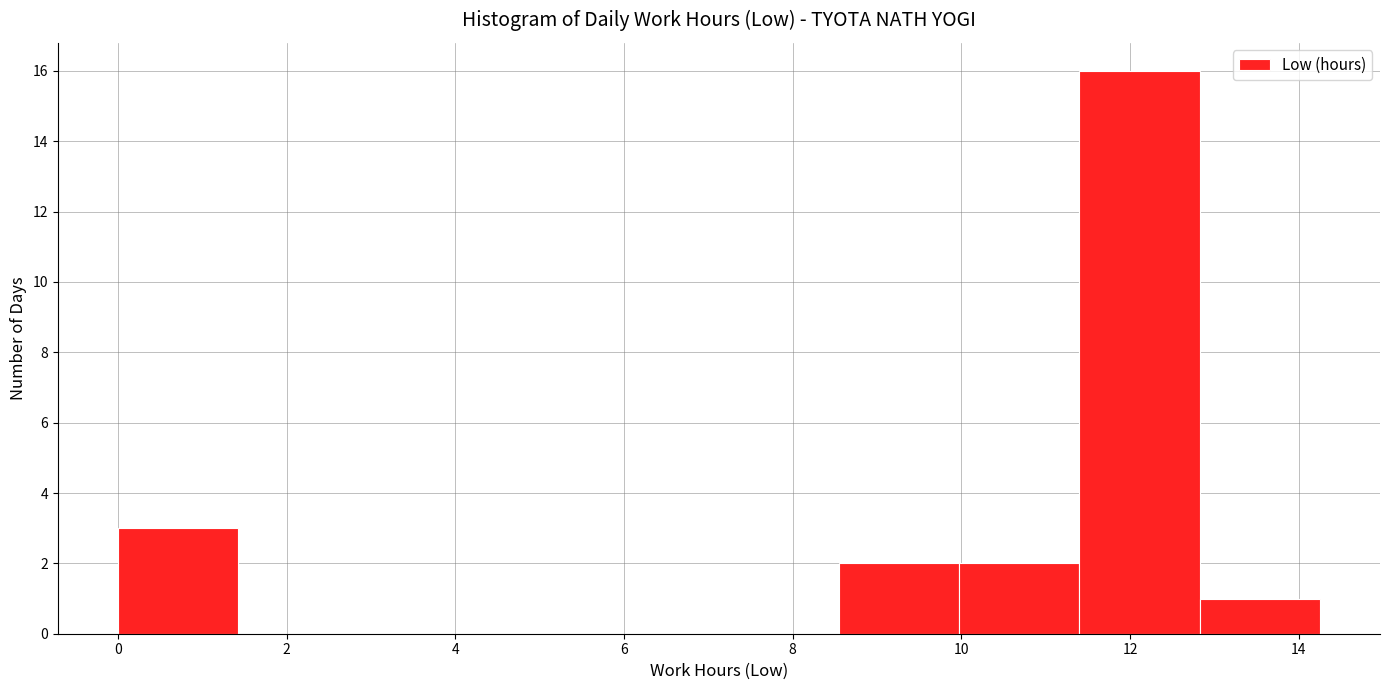

Reading left to right, list every bar in this chart as the range it spans on the x-axis followed by its height. Neither the bar edges nor the heights are printed on the chart, so give them approximately, as read against the axes.

0.0 to 1.4: 3
1.4 to 2.8: 0
2.8 to 4.2: 0
4.2 to 5.8: 0
5.8 to 7.2: 0
7.2 to 8.6: 0
8.6 to 10.0: 2
10.0 to 11.4: 2
11.4 to 12.8: 16
12.8 to 14.2: 1